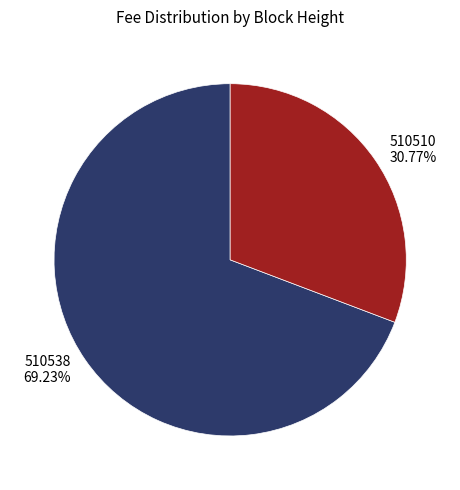

To the nearest percent, what is the difference between the largest and smallest slice percentages?

38%